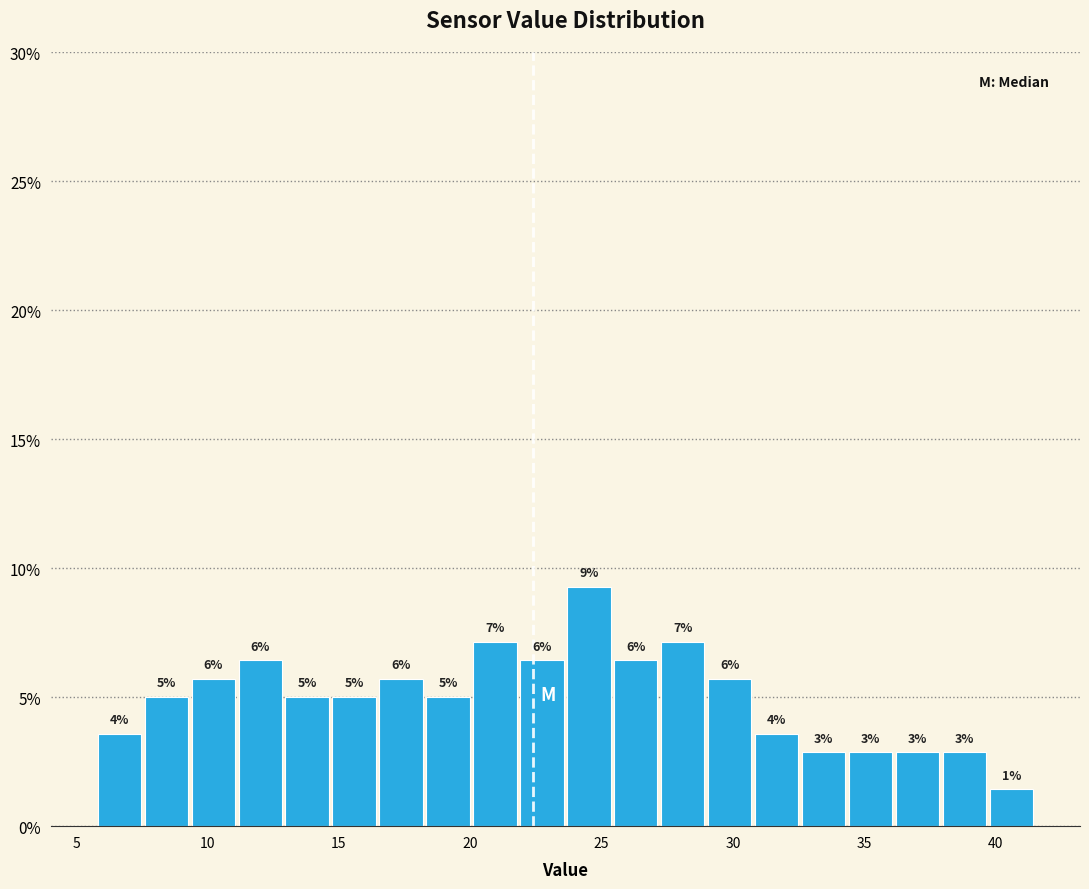

Around what value on the x-axis is the tallest bar? Give the approximate position of its centre, as read against the axis.

24.5